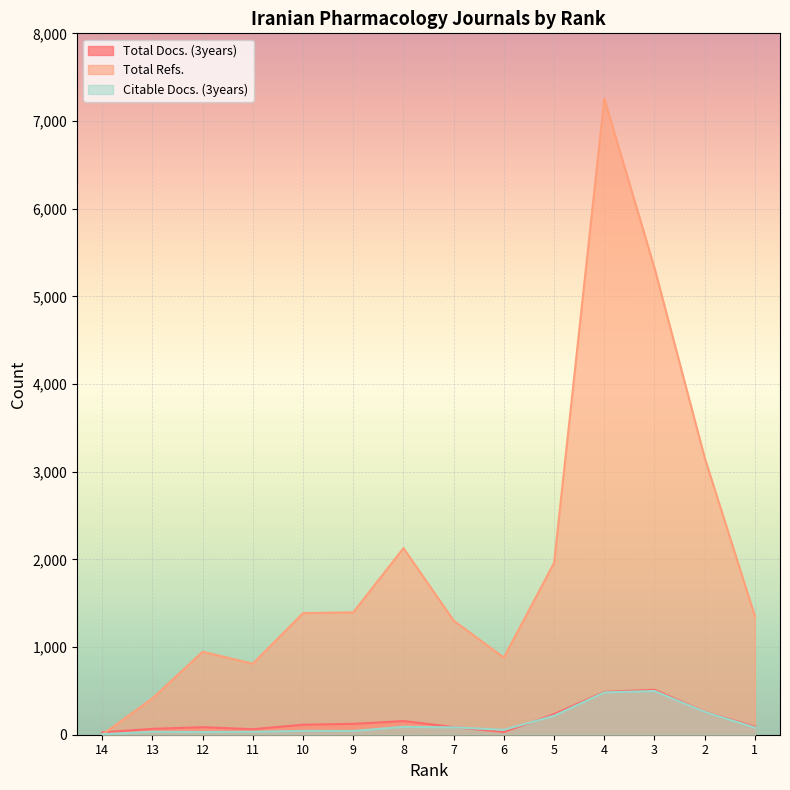

Count the number of categories in the chart.

14